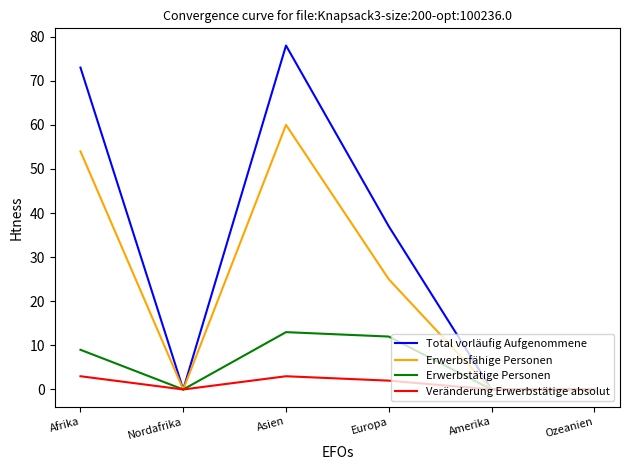

Rank the series at Afrika from lowest to highest value.

Veränderung Erwerbstätige absolut, Erwerbstätige Personen, Erwerbsfähige Personen, Total vorläufig Aufgenommene